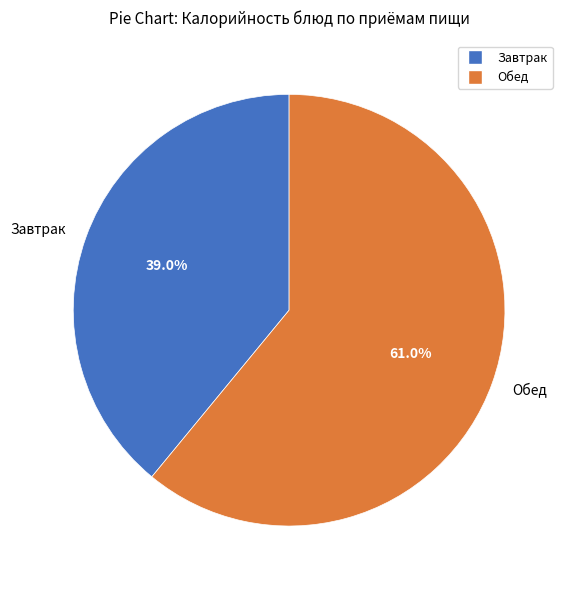

Between Завтрак and Обед, which is larger?

Обед